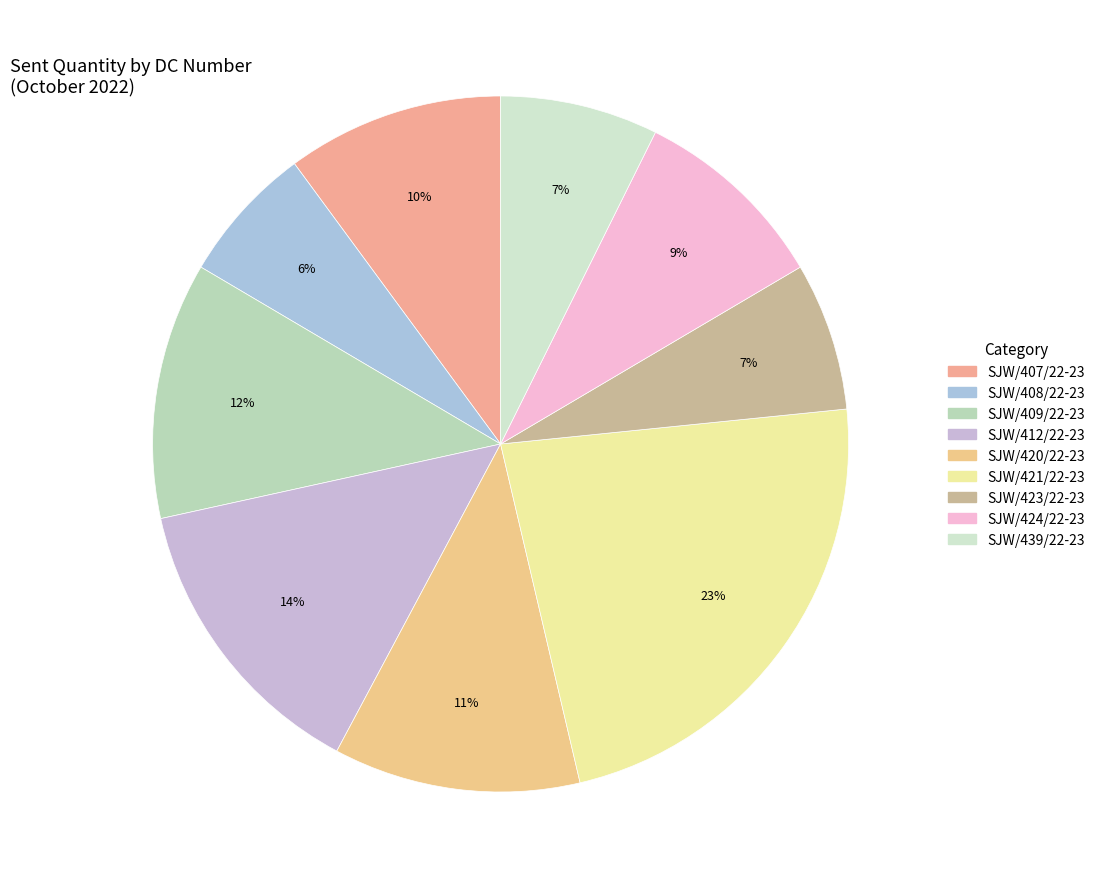

Count the number of slices in the pie.

9